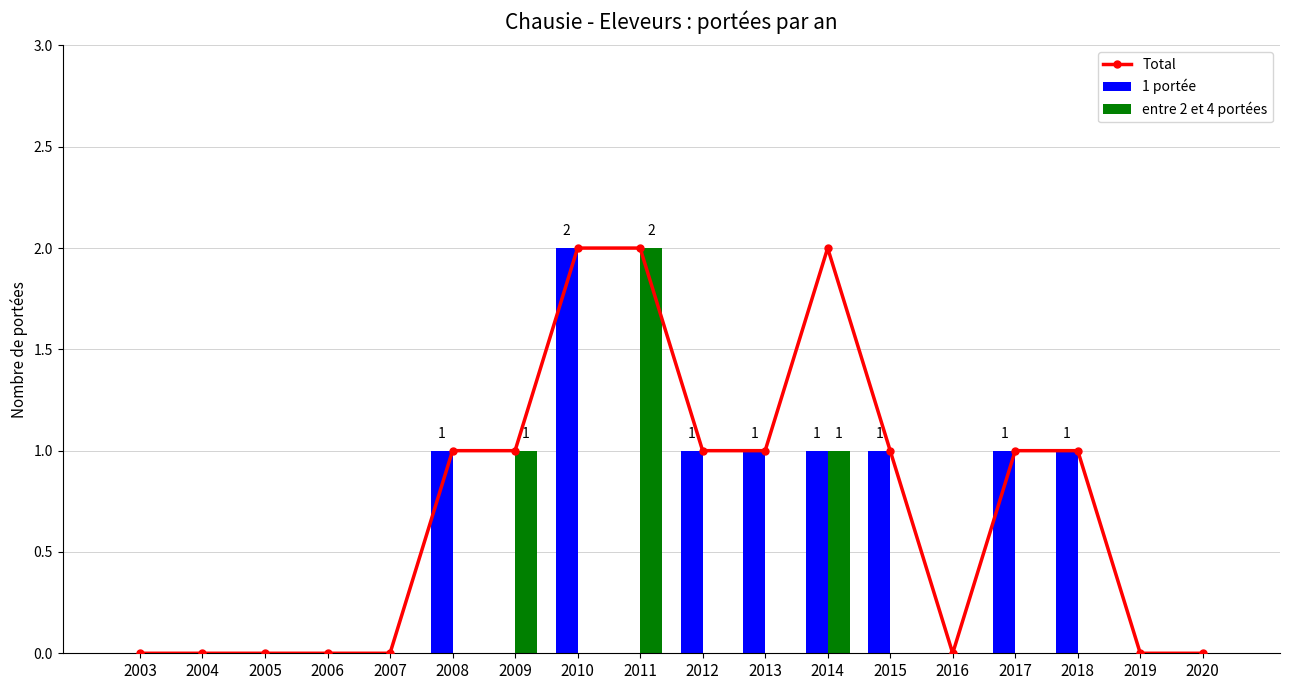

List the series in order of their overall mean, lowest first.

entre 2 et 4 portées, 1 portée, Total